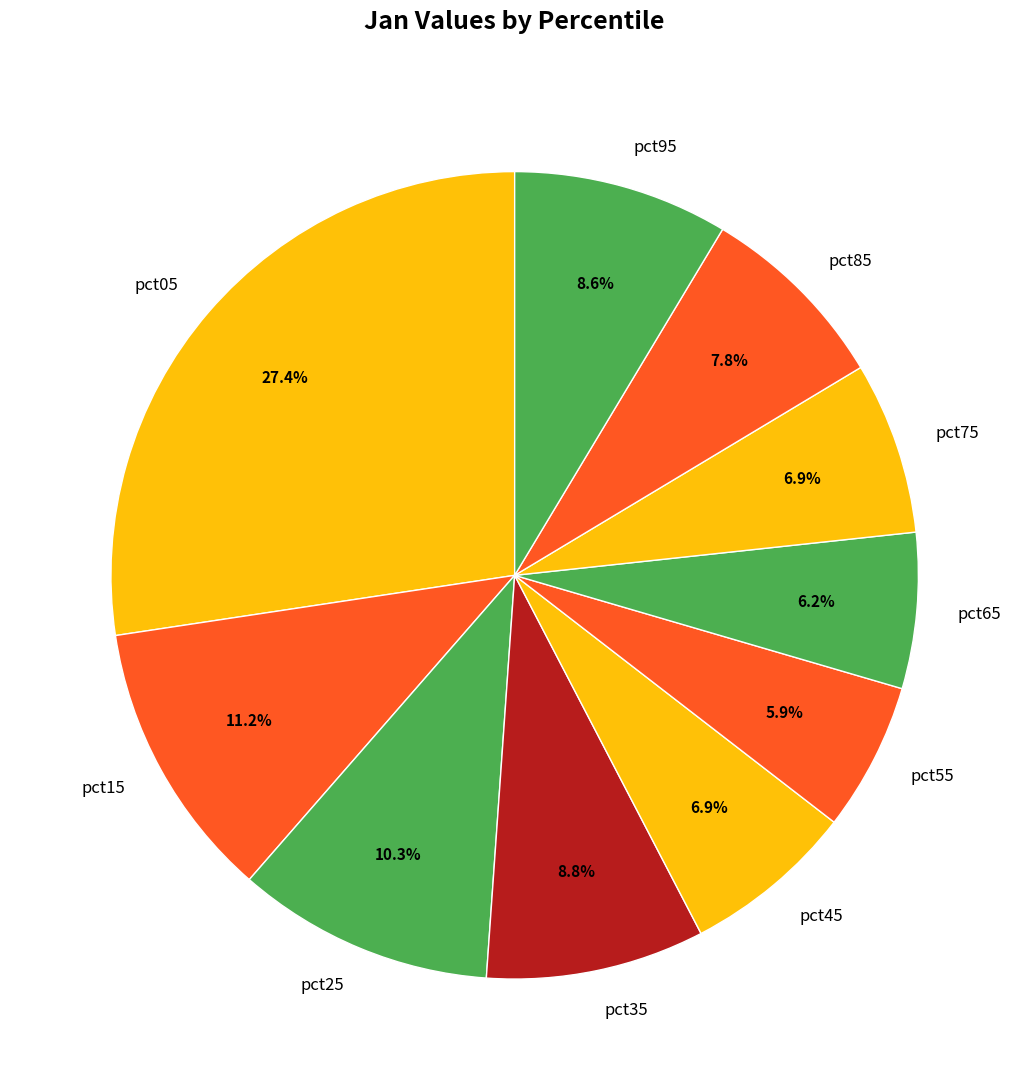

How much of the chart is everything except pct65?

93.8%